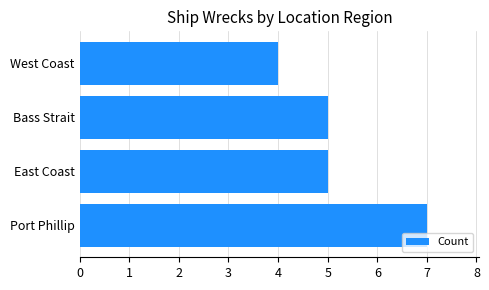

Reading bottom to top, what are all the values shown in this chart?

Port Phillip=7	East Coast=5	Bass Strait=5	West Coast=4